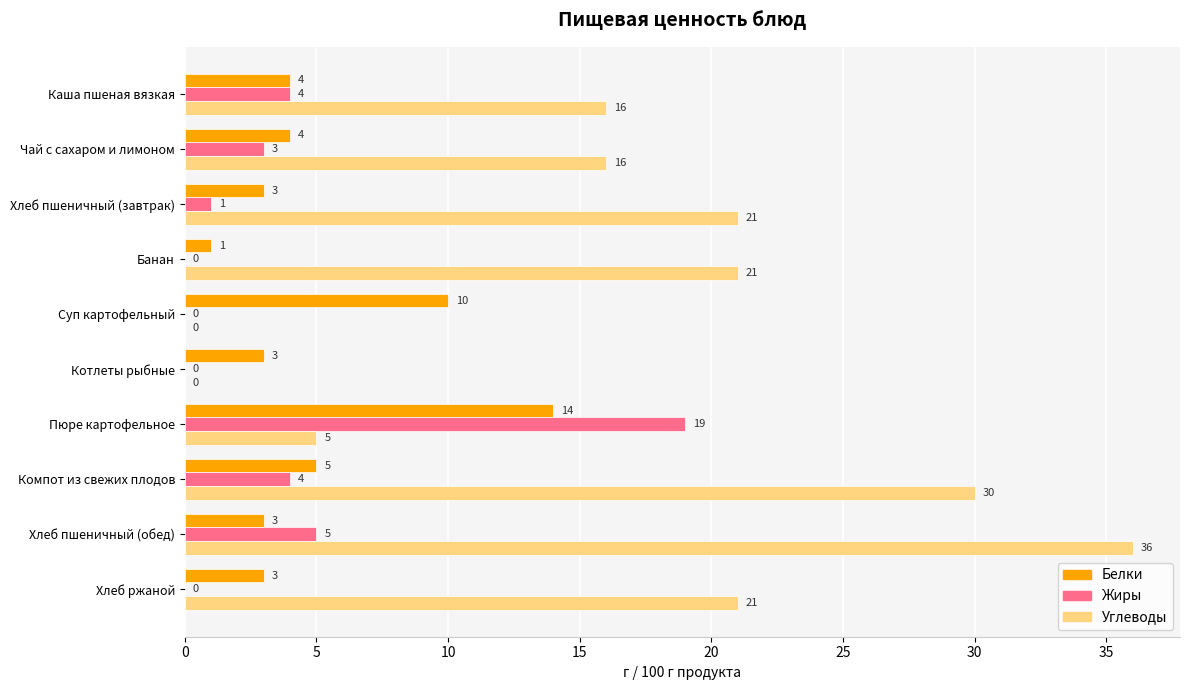

Where is Белки nearest to the value 7?

Компот из свежих плодов